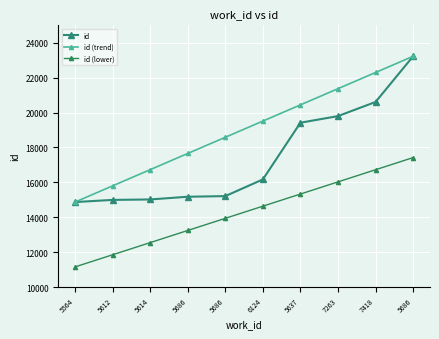

What is the spread (max minus min) of values at 5614?

4181.7